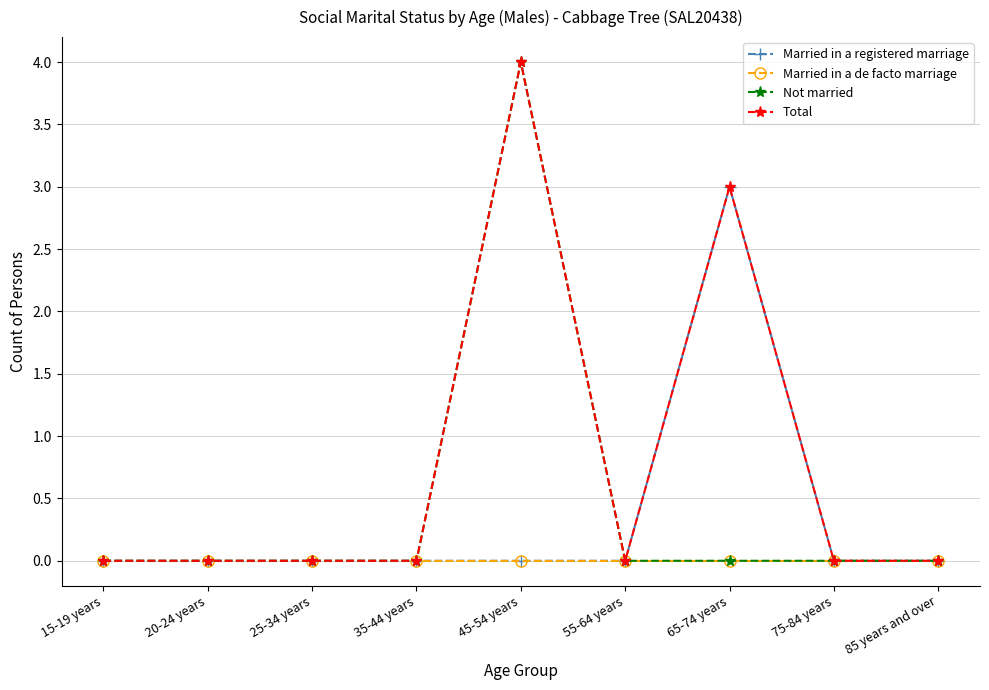

What is the maximum value shown in the chart?

4